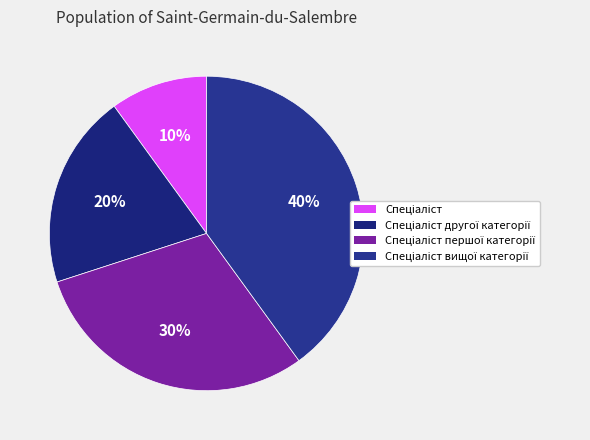

Does any single category account for the majority?

No